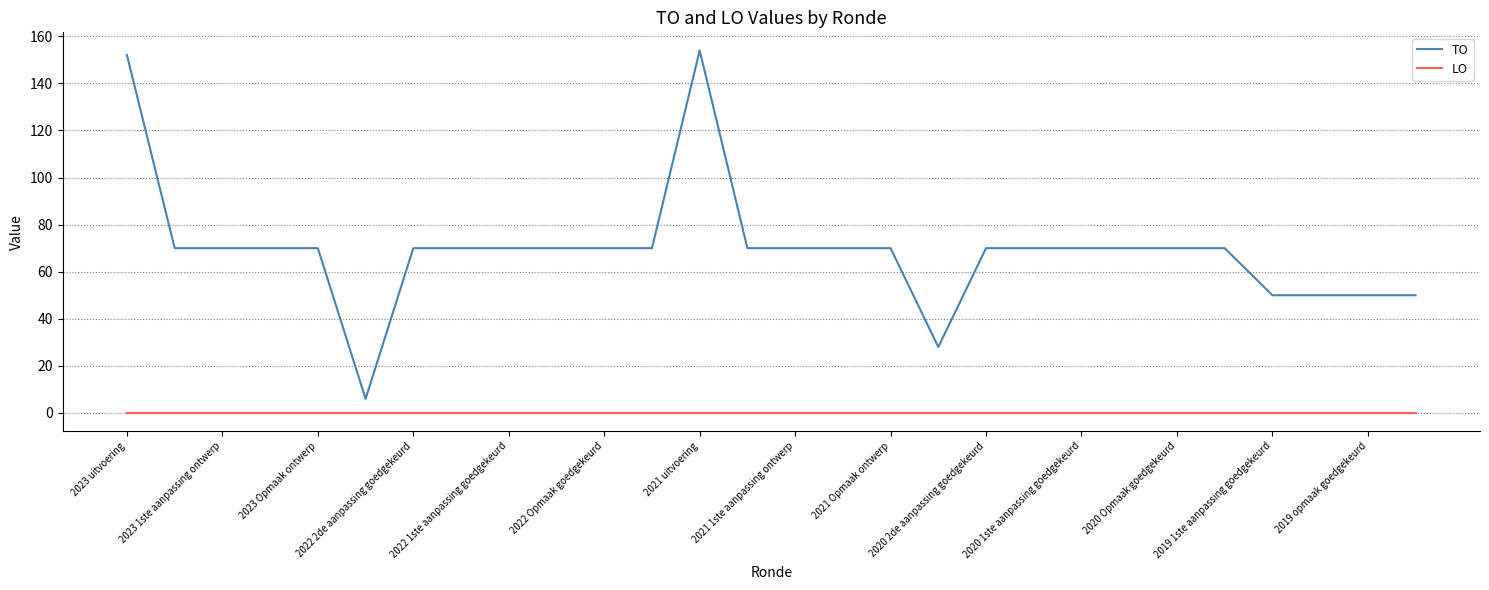

Which series has the widest spread of values?

TO